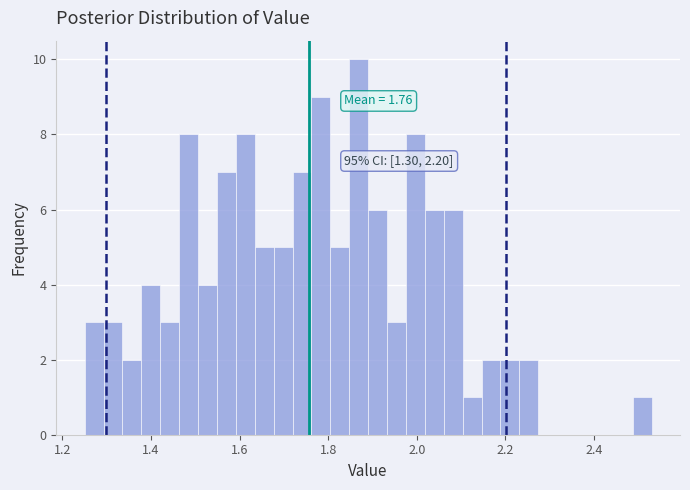

Around what value on the x-axis is the tallest bar? Give the approximate position of its centre, as read against the axis.

1.86